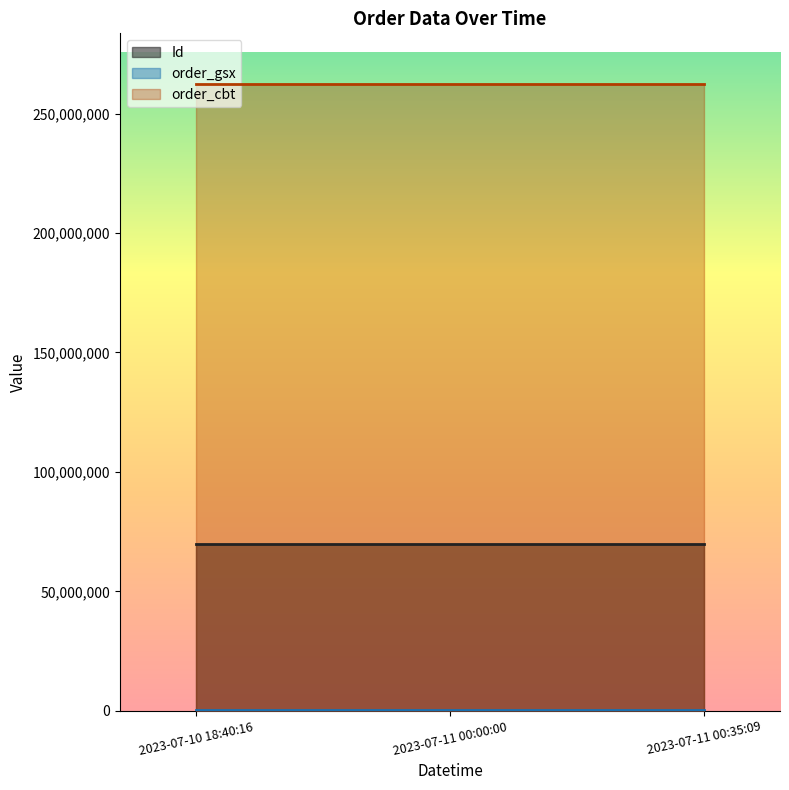

Which series changed the most between 2023-07-10 18:40:16 and 2023-07-11 00:00:00?

Id